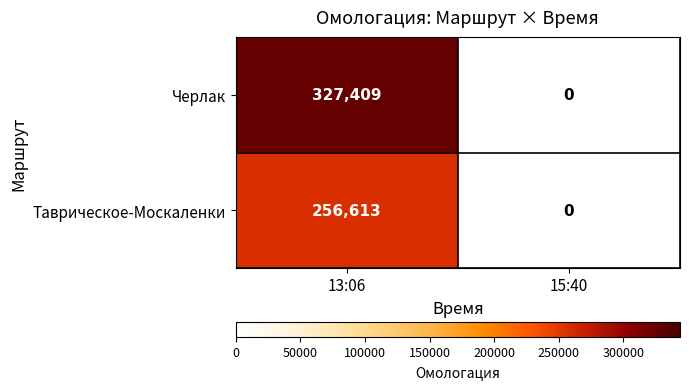

What value does the Таврическое-Москаленки series have at 13:06, to the nearest 10?

256610